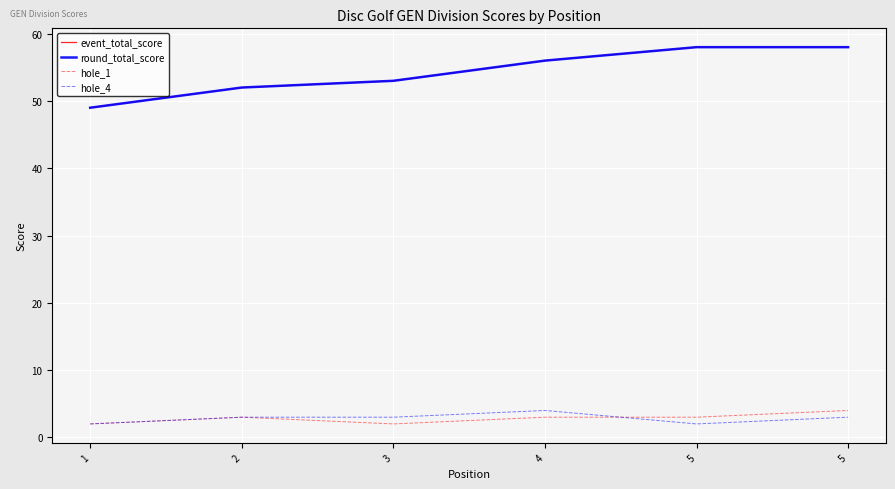

Rank the series at 5 from highest to lowest value.

event_total_score, round_total_score, hole_1, hole_4